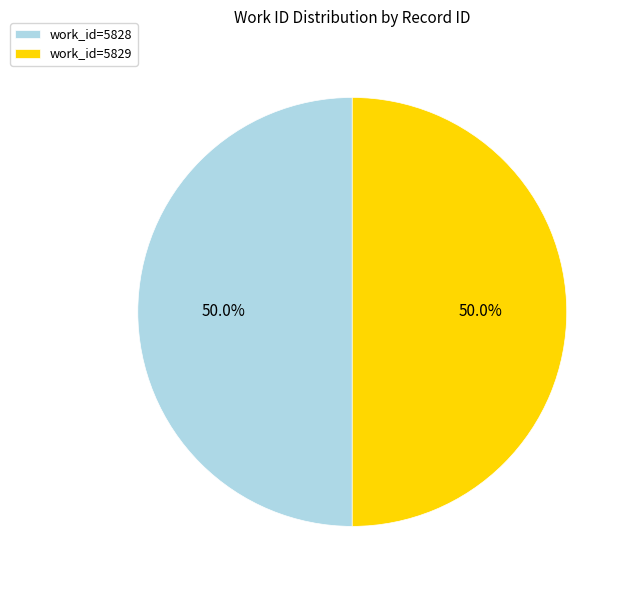

What portion of the pie excludes work_id=5829?

50.0%